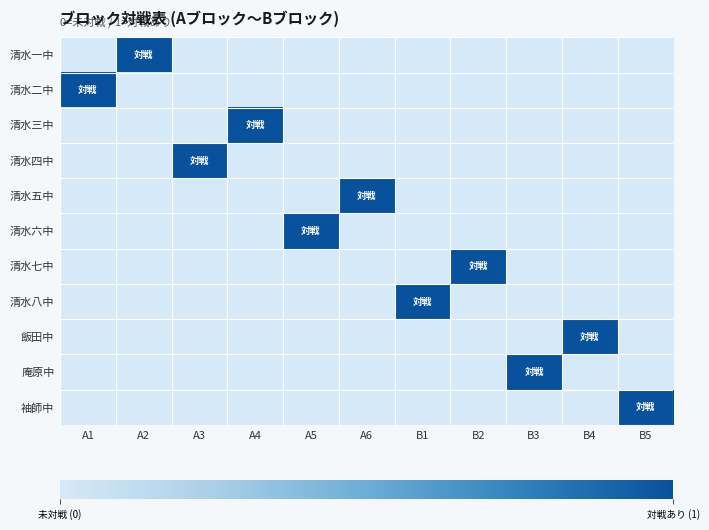

What is the total value across all series at A5?

1